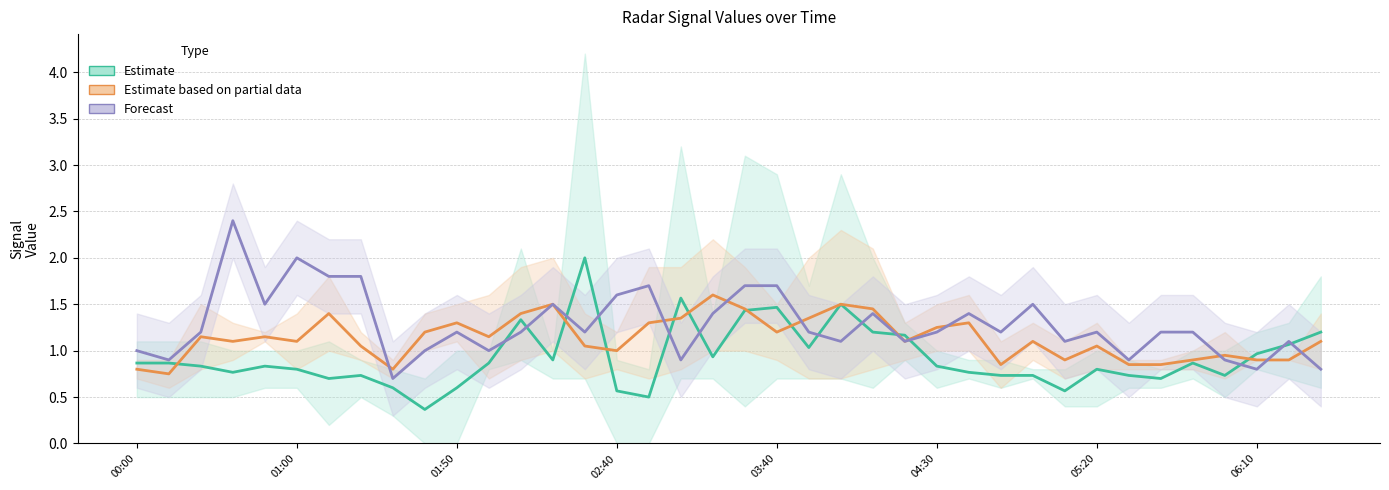

The Forecast series shows 1.5 at 36. True or false?

False